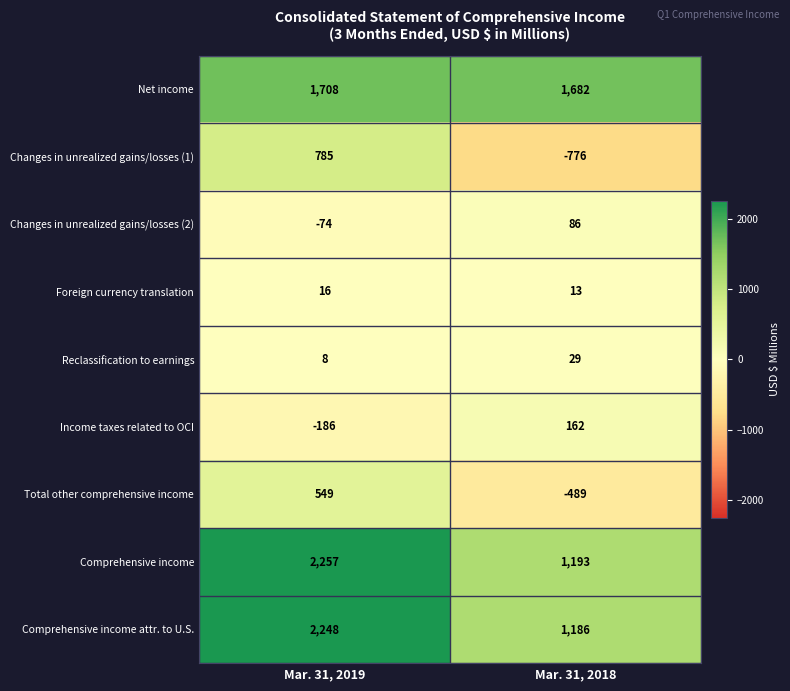

At Mar. 31, 2018, list the series in order from smallest to largest.

Changes in unrealized gains/losses (1), Total other comprehensive income, Foreign currency translation, Reclassification to earnings, Changes in unrealized gains/losses (2), Income taxes related to OCI, Comprehensive income attr. to U.S., Comprehensive income, Net income